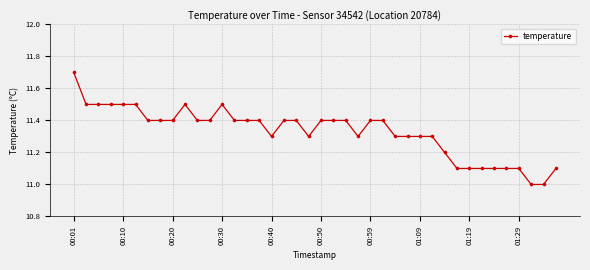

What is the smallest value displayed?

11.0